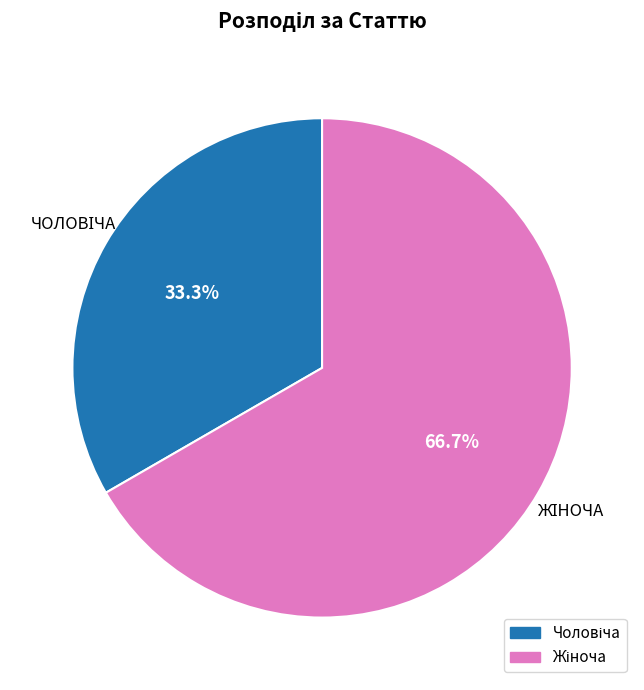

Is there a majority slice in this chart?

Yes